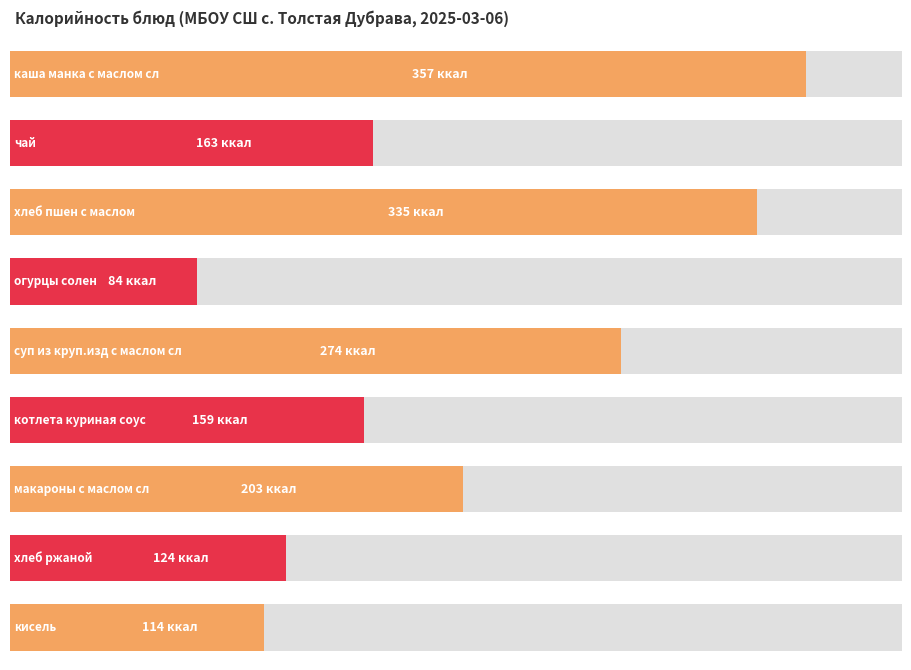

What is the difference between the values at котлета куриная соус and чай?

4